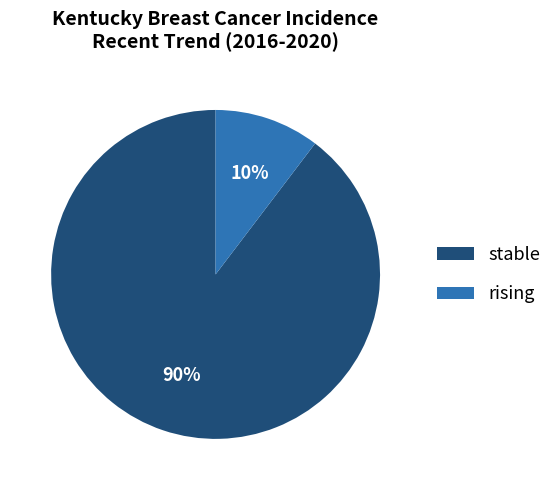

What is the majority slice?

stable